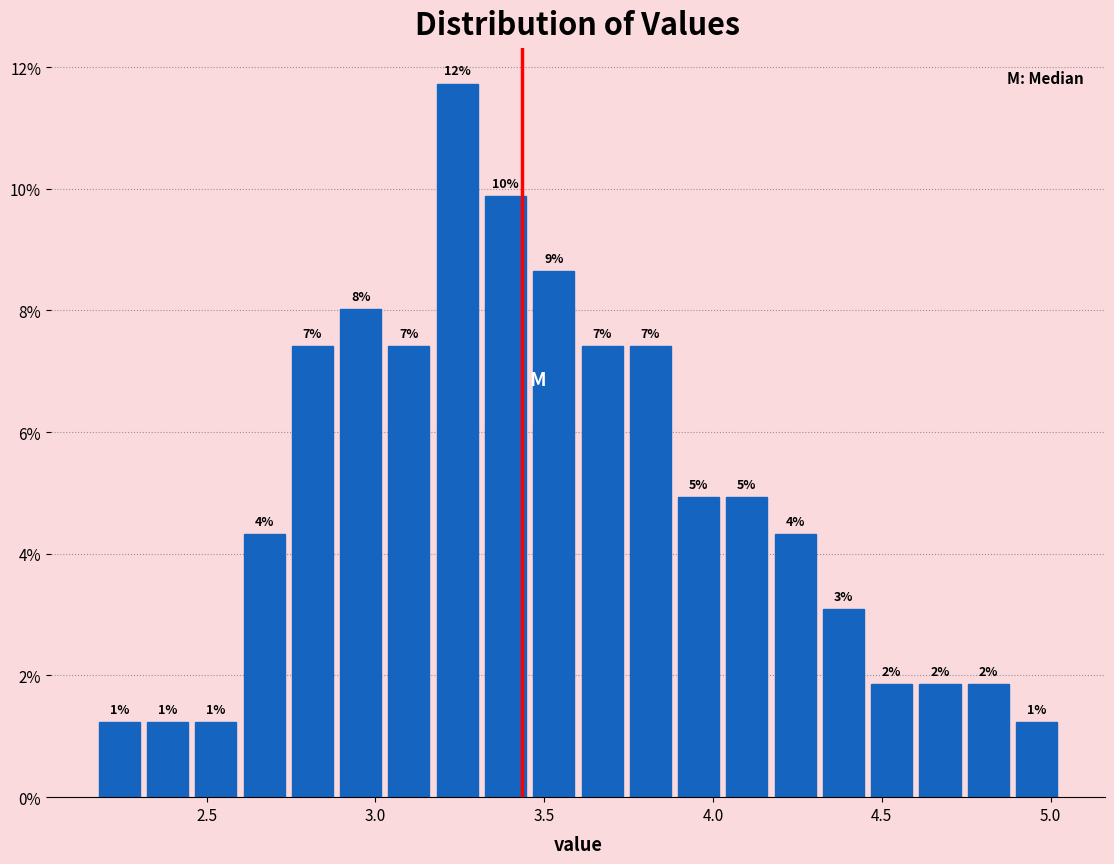

Read against the x-axis, roughly where is the centre of the tallest bar?

3.25